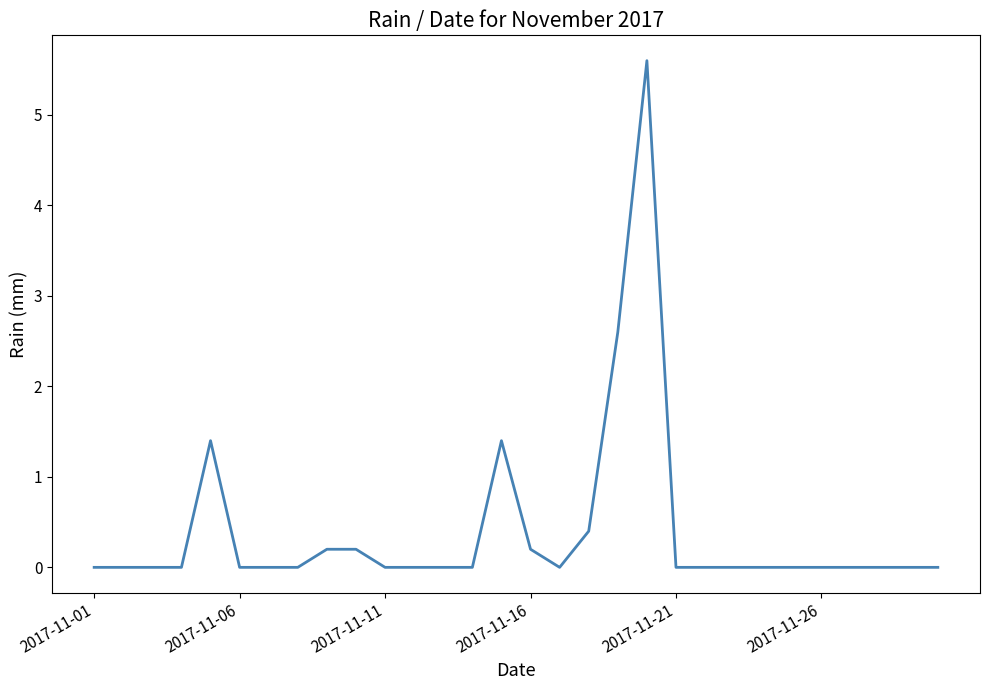

Count the number of data series in this chart.

1